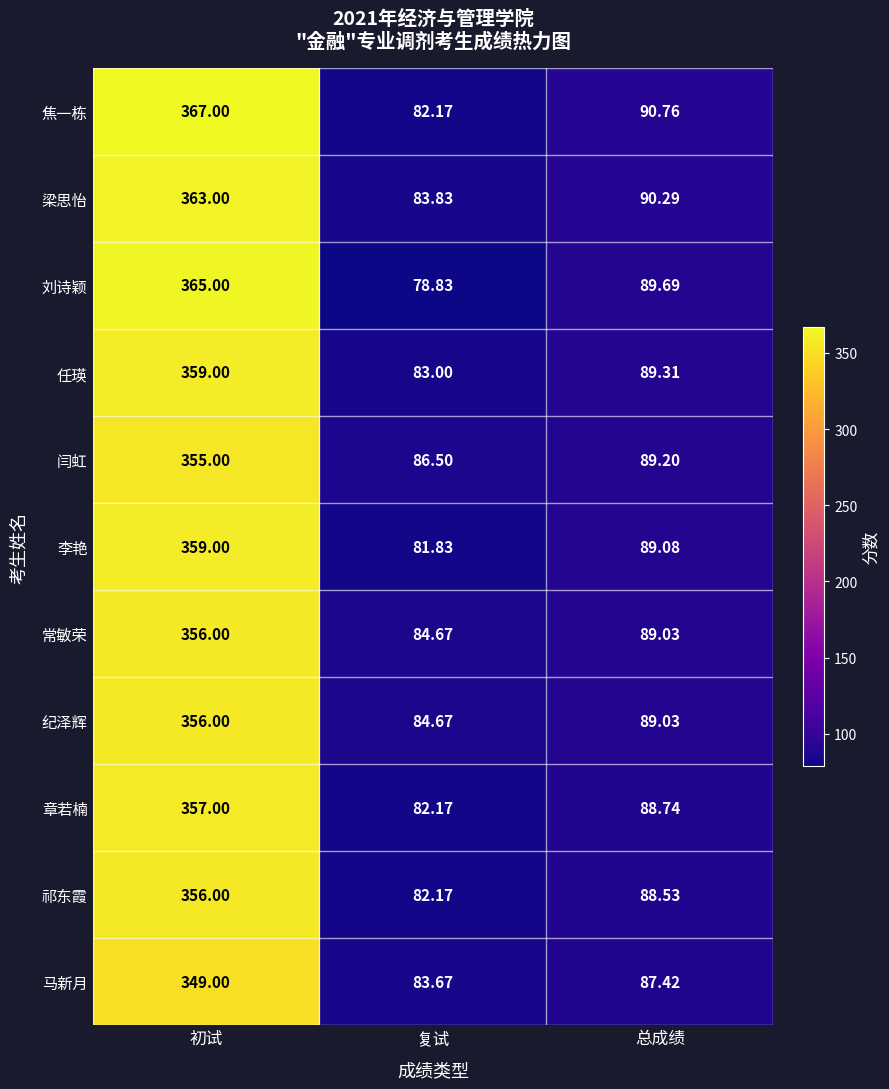

Which series has the largest total across all categories?

焦一栋